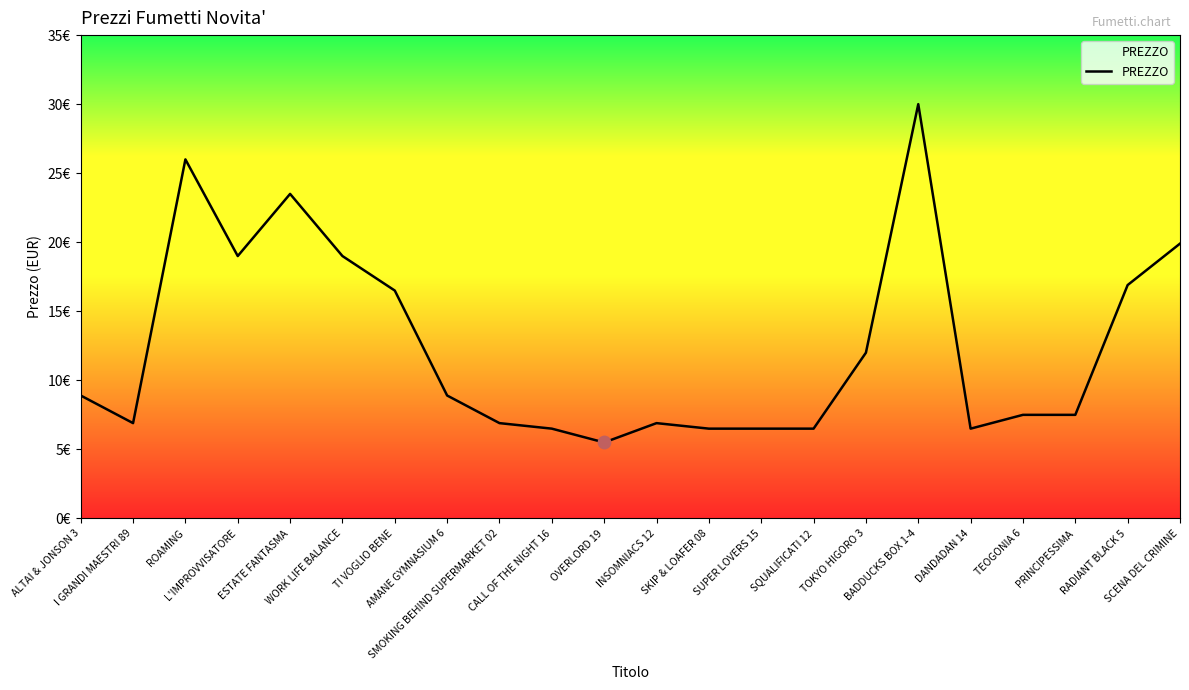

Approximately how many times larger is the value at SUPER LOVERS 15 compared to DANDADAN 14?

1.0